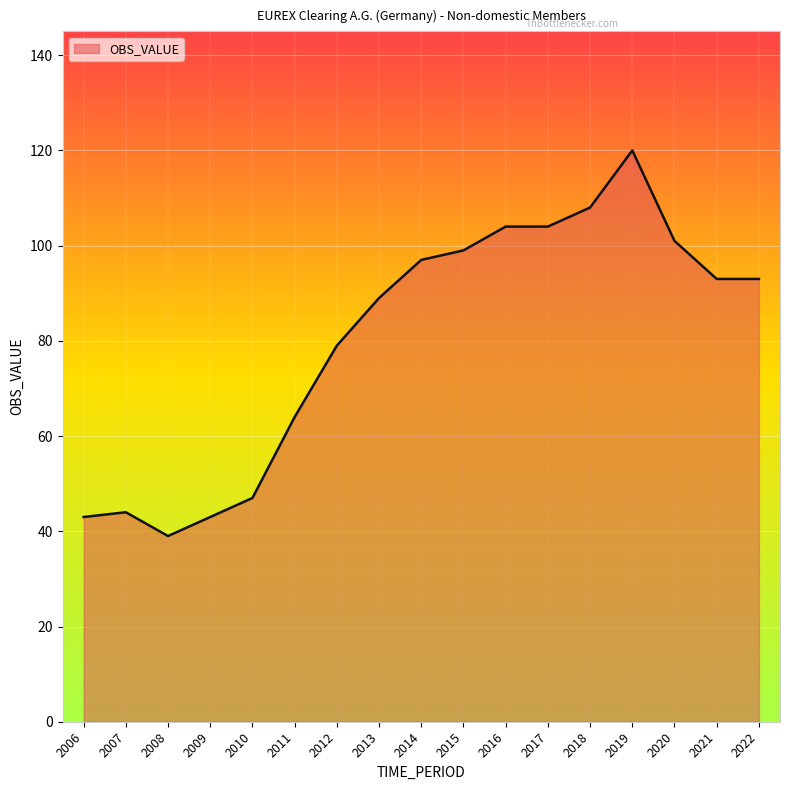

True or false: the data shows 36 at 2019.

False